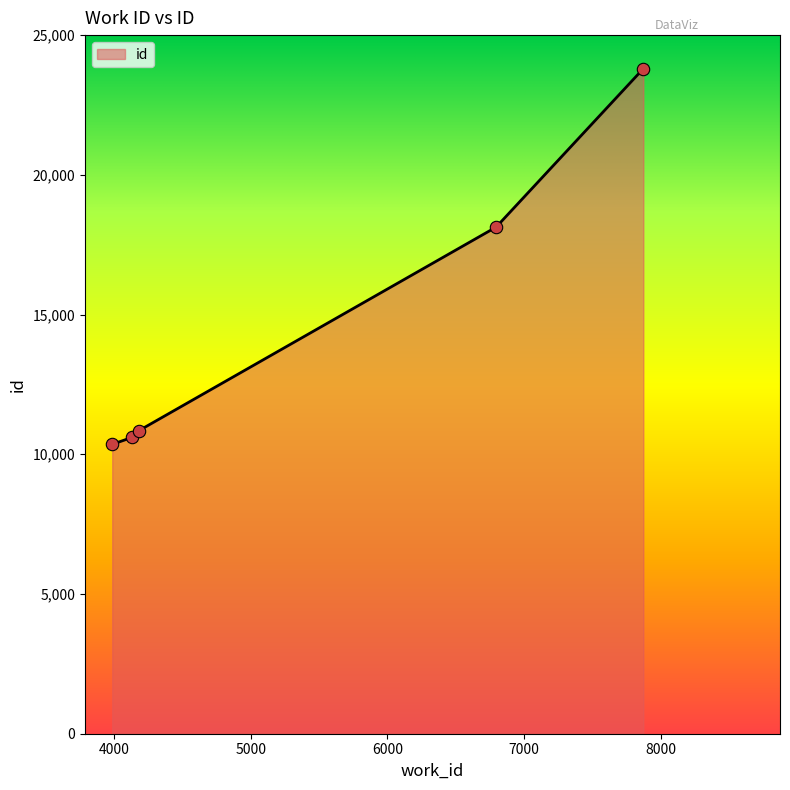

What is the average value?

14746